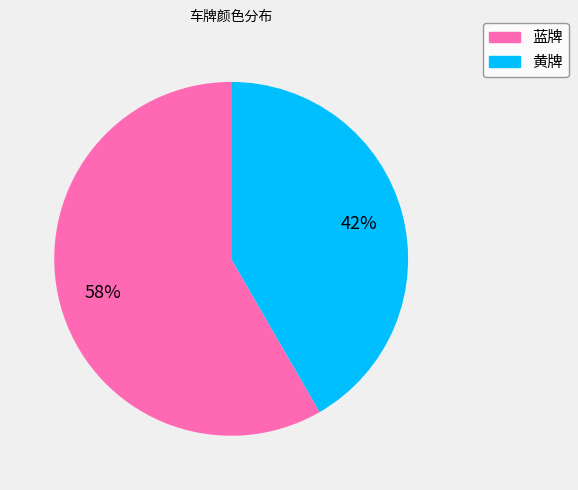

Count the number of slices in the pie.

2